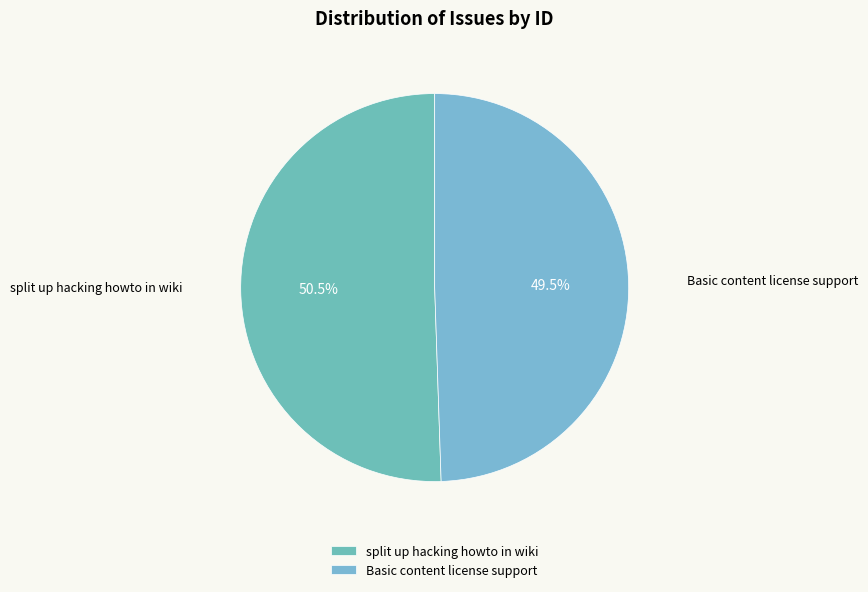

Rank the categories by value from highest to lowest.

split up hacking howto in wiki, Basic content license support